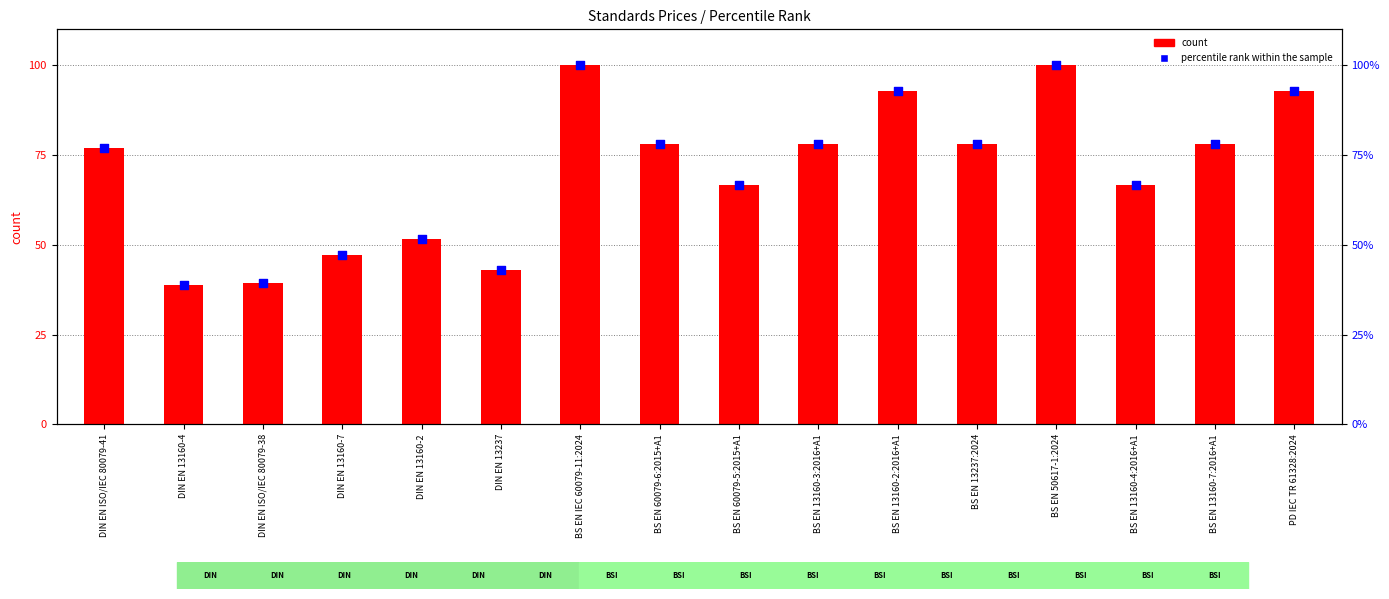

What is the total value across all series at BS EN 13160-3:2016+A1?

156.4